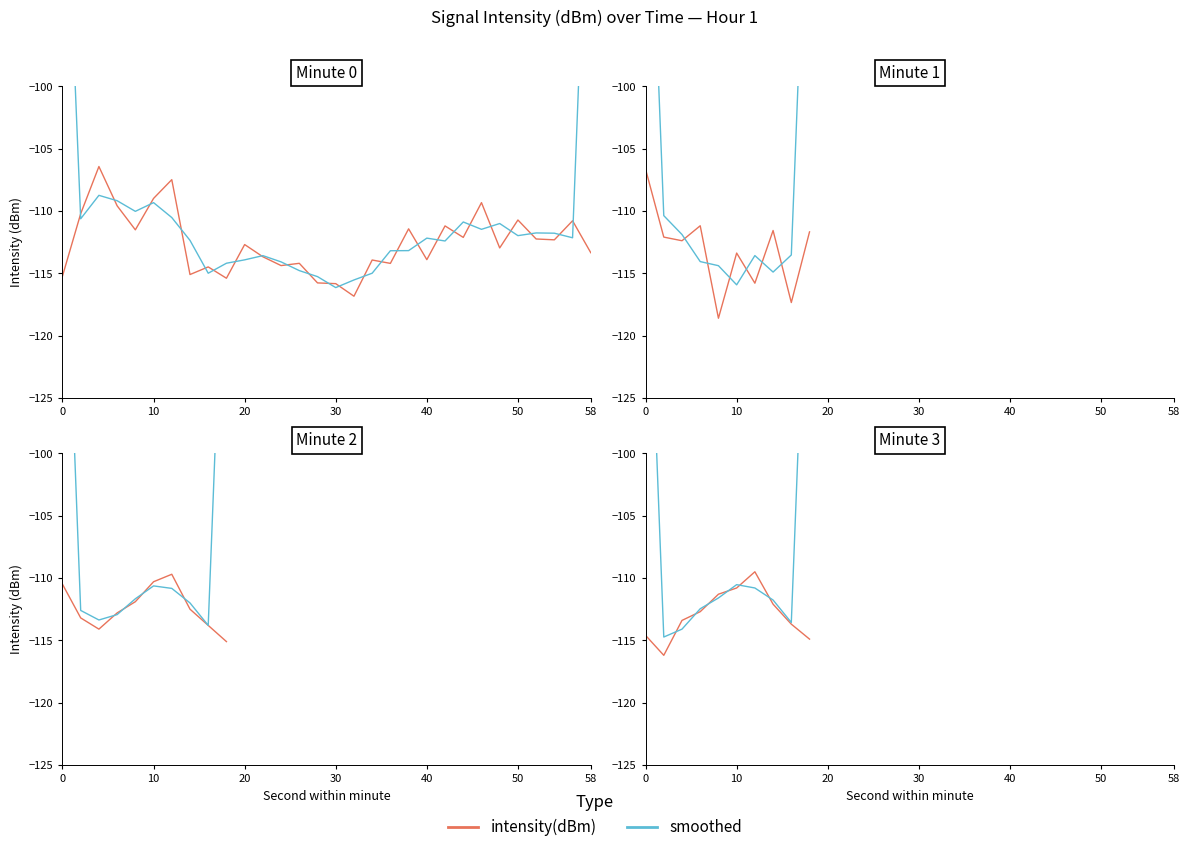

True or false: smoothed has a value of -115.0 at 9.

False